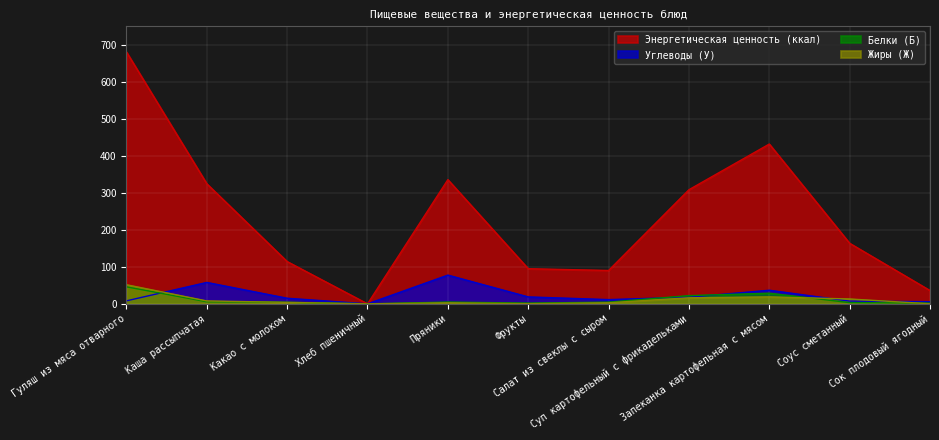

What is the spread (max minus min) of values at Салат из свеклы с сыром?

87.3